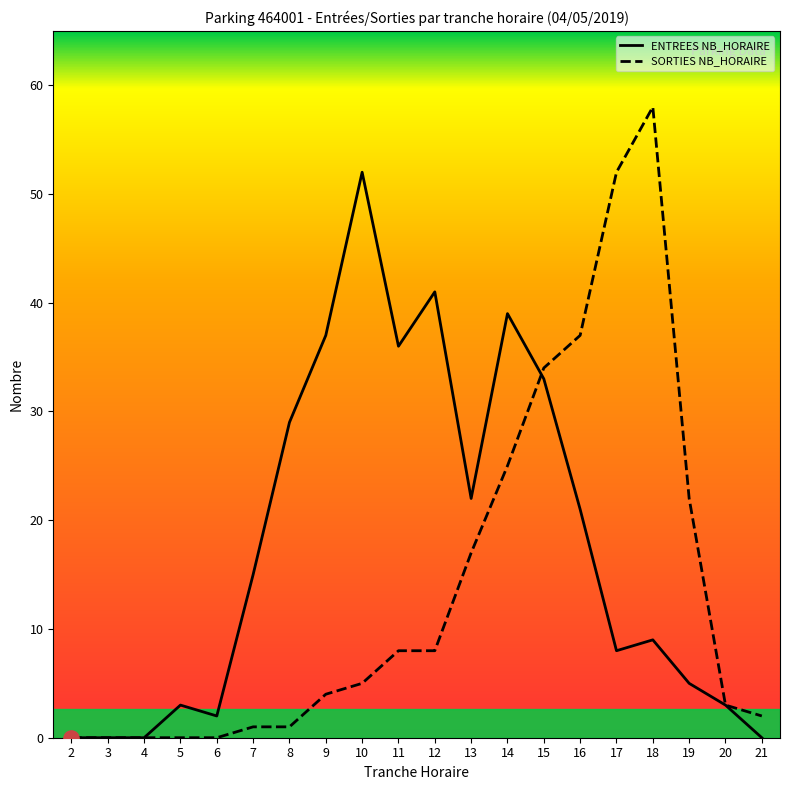

Is the value of ENTREES NB_HORAIRE at 21 greater than the value of SORTIES NB_HORAIRE at 19?

No